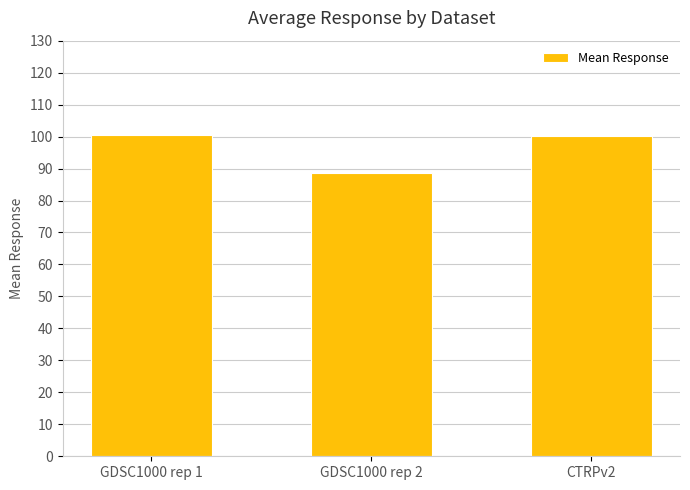

The value at CTRPv2 is 150.5. True or false?

False